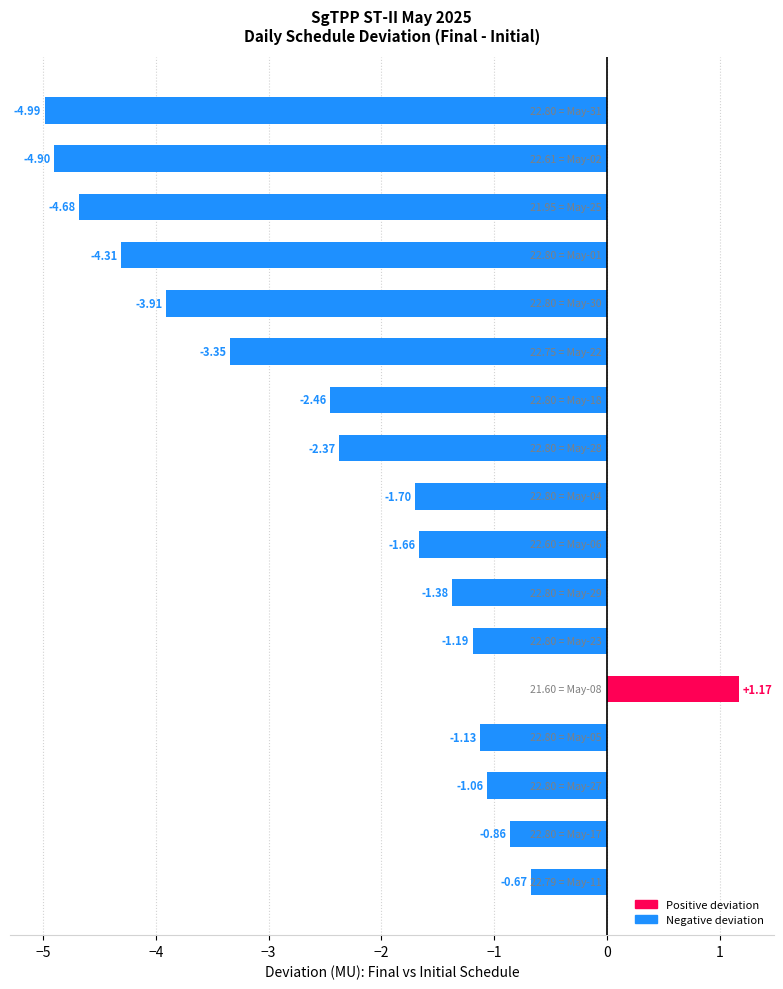

Does the chart contain any negative values?

Yes